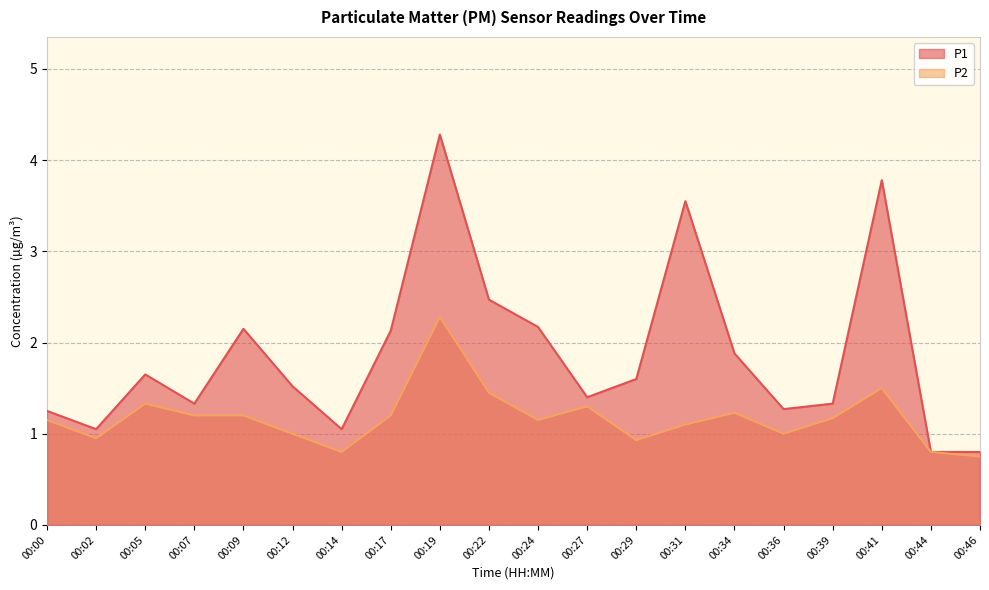

At which category does P1 reach its first local peak?

00:05